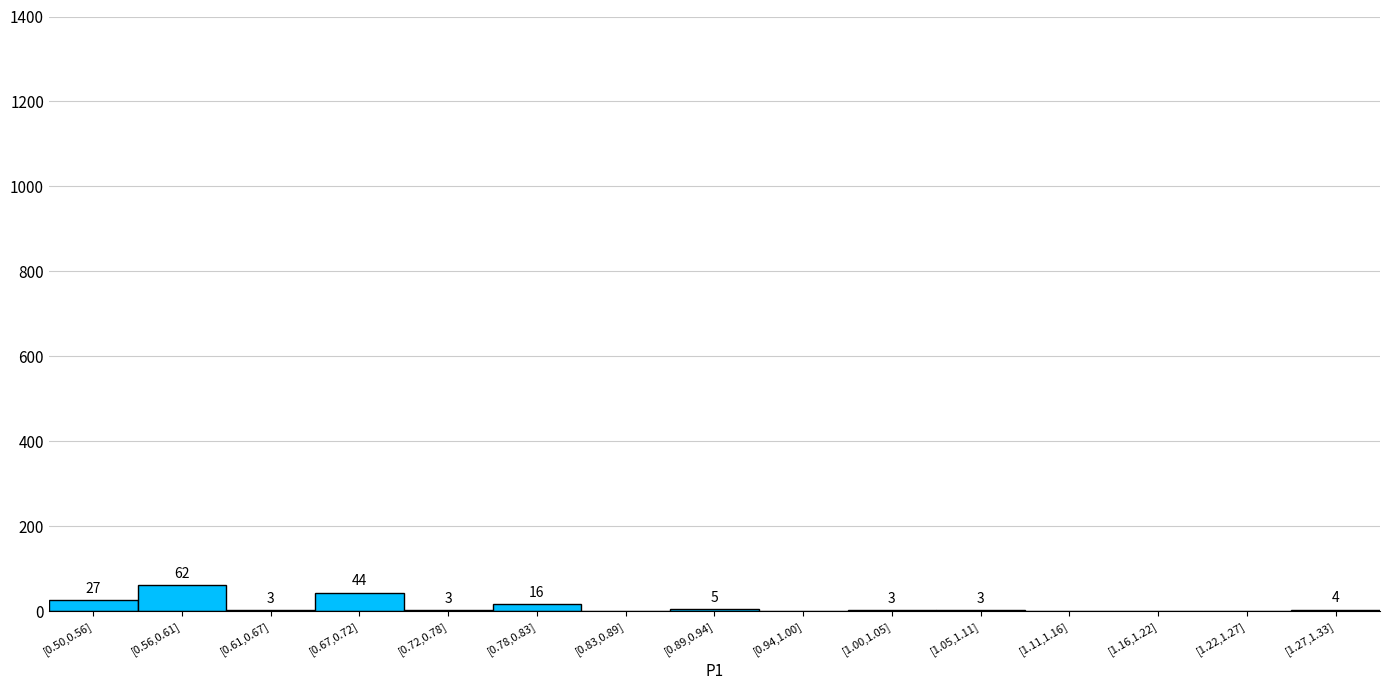

Reading left to right, extract all data points from this chart.

[0.50,0.56]=27	[0.56,0.61]=62	[0.61,0.67]=3	[0.67,0.72]=44	[0.72,0.78]=3	[0.78,0.83]=16	[0.83,0.89]=0	[0.89,0.94]=5	[0.94,1.00]=0	[1.00,1.05]=3	[1.05,1.11]=3	[1.11,1.16]=0	[1.16,1.22]=0	[1.22,1.27]=0	[1.27,1.33]=4